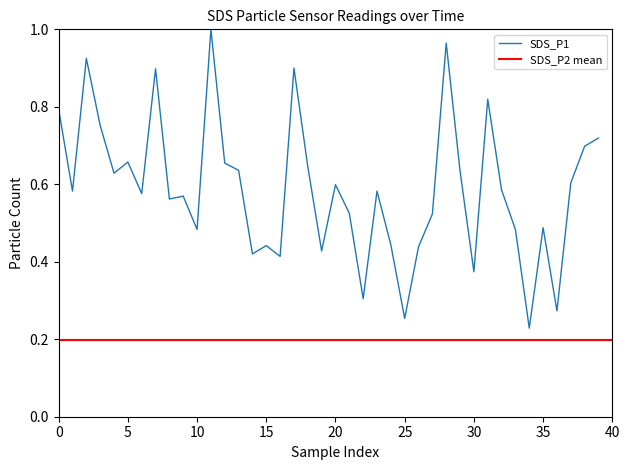

How many categories are shown in the chart?

40